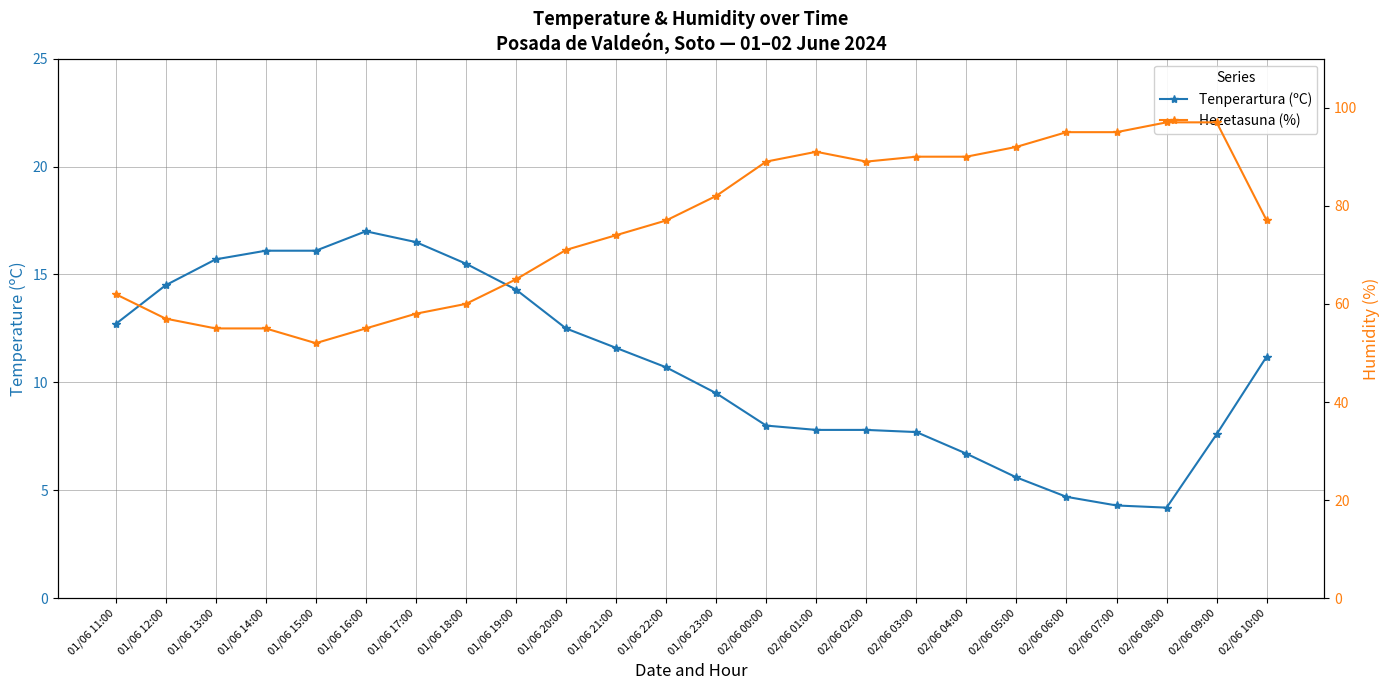

What are all the series names shown in the legend?

Tenperartura (ºC), Hezetasuna (%)